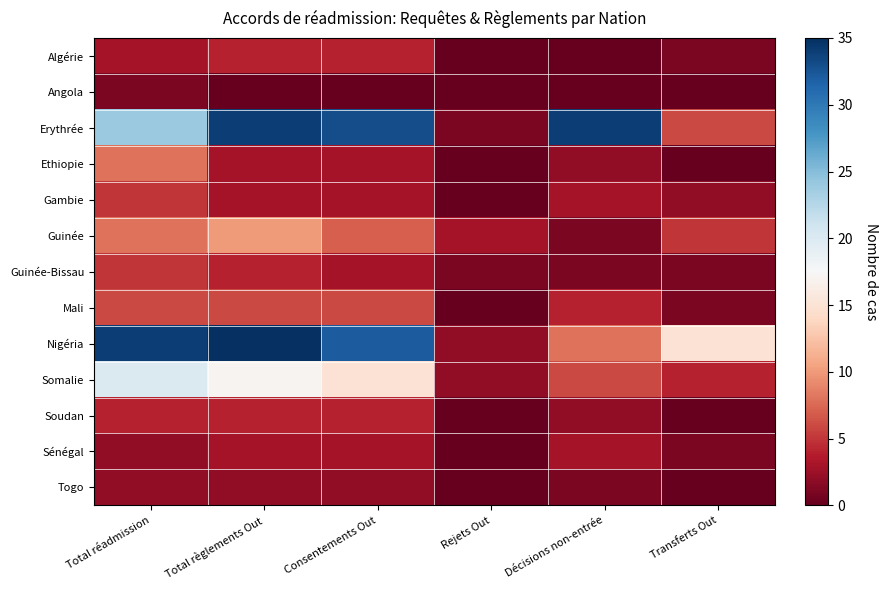

Reading left to right, extract all data points from this chart.

Algérie: Total réadmission=3	Total règlements Out=4	Consentements Out=4	Rejets Out=0	Décisions non-entrée=0	Transferts Out=1
Angola: Total réadmission=1	Total règlements Out=0	Consentements Out=0	Rejets Out=0	Décisions non-entrée=0	Transferts Out=0
Erythrée: Total réadmission=24	Total règlements Out=34	Consentements Out=33	Rejets Out=1	Décisions non-entrée=34	Transferts Out=6
Ethiopie: Total réadmission=8	Total règlements Out=3	Consentements Out=3	Rejets Out=0	Décisions non-entrée=2	Transferts Out=0
Gambie: Total réadmission=5	Total règlements Out=3	Consentements Out=3	Rejets Out=0	Décisions non-entrée=3	Transferts Out=2
Guinée: Total réadmission=8	Total règlements Out=10	Consentements Out=7	Rejets Out=3	Décisions non-entrée=1	Transferts Out=5
Guinée-Bissau: Total réadmission=5	Total règlements Out=4	Consentements Out=3	Rejets Out=1	Décisions non-entrée=1	Transferts Out=1
Mali: Total réadmission=6	Total règlements Out=6	Consentements Out=6	Rejets Out=0	Décisions non-entrée=4	Transferts Out=1
Nigéria: Total réadmission=34	Total règlements Out=35	Consentements Out=32	Rejets Out=2	Décisions non-entrée=8	Transferts Out=15
Somalie: Total réadmission=20	Total règlements Out=17	Consentements Out=15	Rejets Out=2	Décisions non-entrée=6	Transferts Out=4
Soudan: Total réadmission=4	Total règlements Out=4	Consentements Out=4	Rejets Out=0	Décisions non-entrée=2	Transferts Out=0
Sénégal: Total réadmission=2	Total règlements Out=3	Consentements Out=3	Rejets Out=0	Décisions non-entrée=3	Transferts Out=1
Togo: Total réadmission=2	Total règlements Out=2	Consentements Out=2	Rejets Out=0	Décisions non-entrée=1	Transferts Out=0